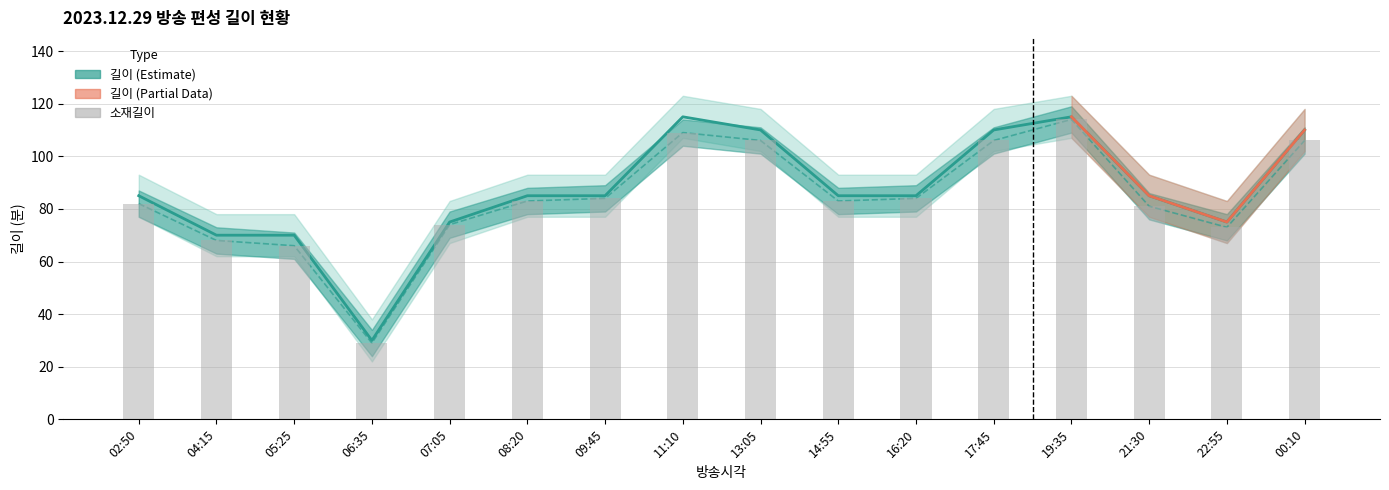

What is the sum of the 편성길이(소재) values at 07:05 and 08:20?

157